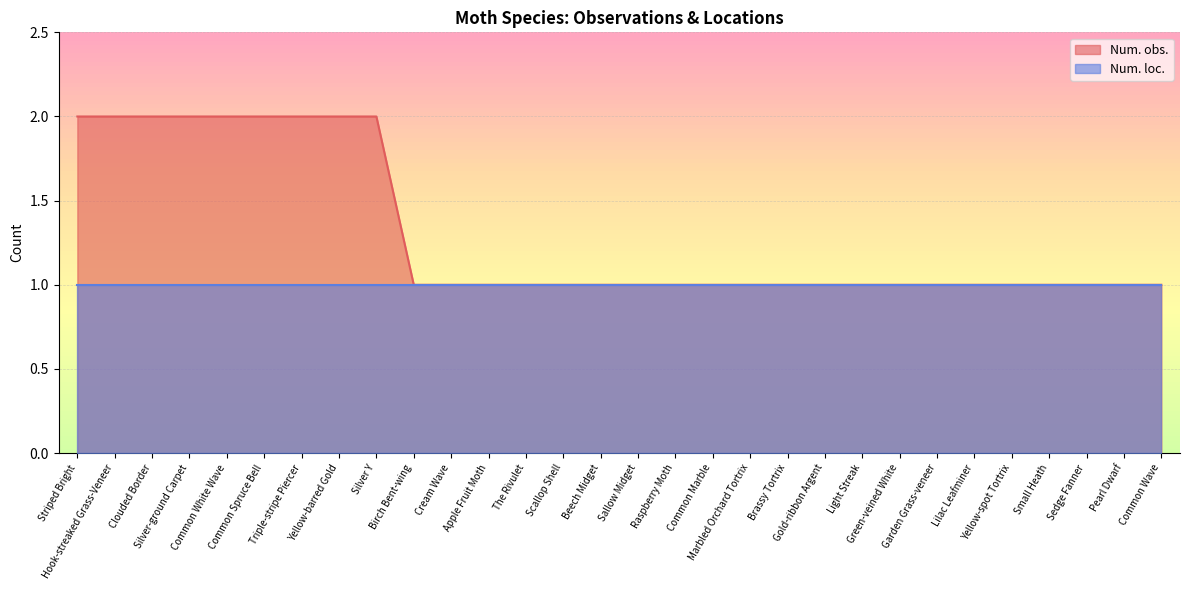

Approximately how many times larger is the value at Apple Fruit Moth compared to Striped Bright?

0.5